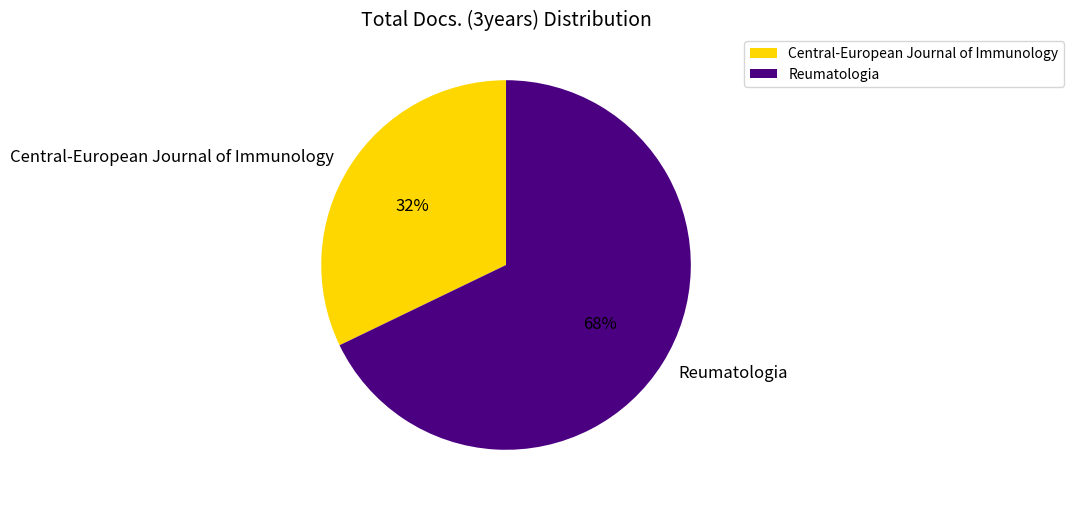

Rank the categories by value from lowest to highest.

Central-European Journal of Immunology, Reumatologia